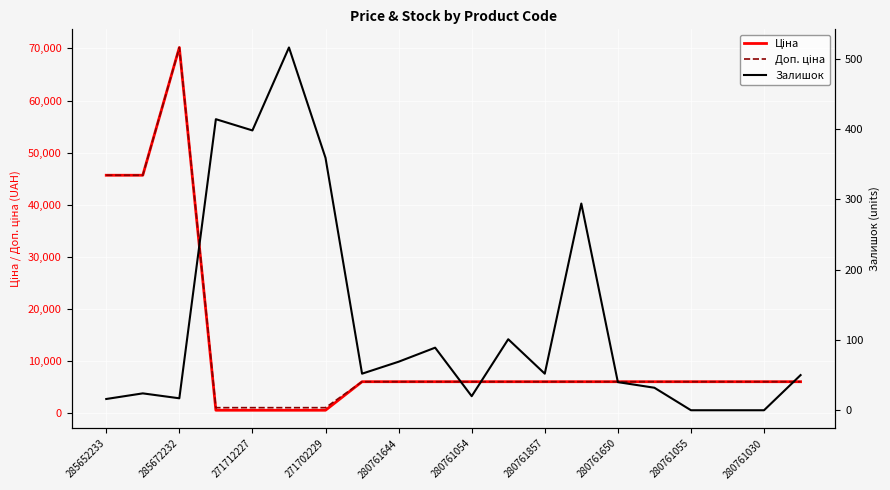

Is the value of Залишок at 11 greater than the value of Ціна at 12?

No